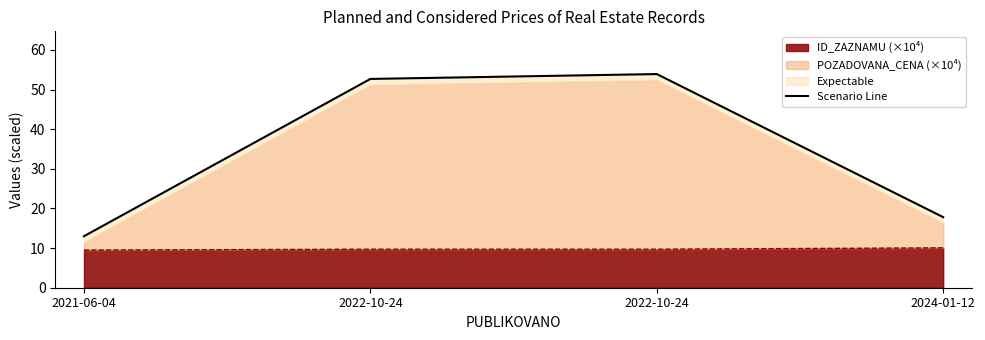

Reading right to left, what are all the values shown in this chart?

2024-01-12=17.8	2022-10-24=53.9	2022-10-24=52.7	2021-06-04=13.0